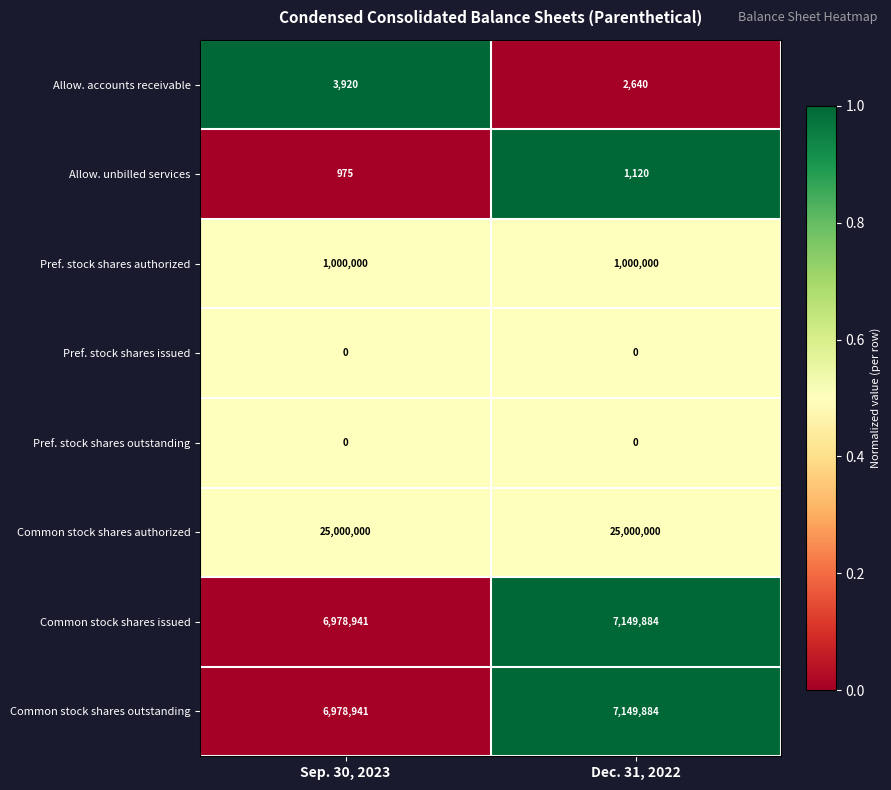

The Common stock shares authorized series shows 25000000 at Dec. 31, 2022. True or false?

True